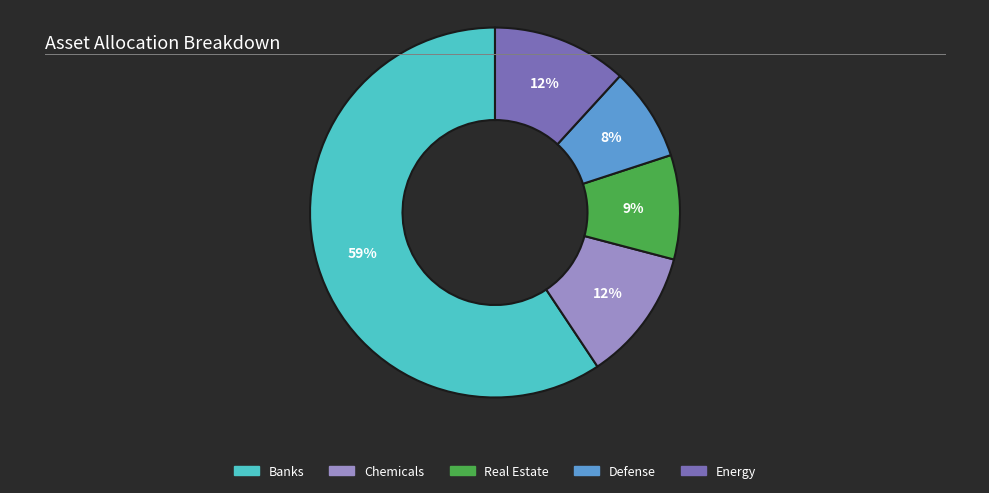

Count the number of slices in the pie.

5